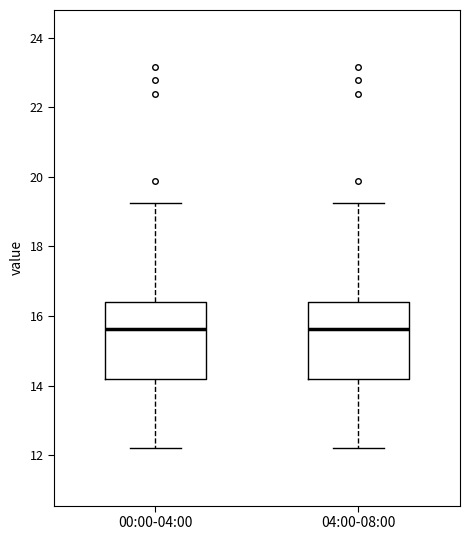

Reading left to right, read every box against the y-axis: the position of its median line, the range the box covers, and the ends of its whiskers. The values are not printed on the chart, so give them approximately, as read against the axis.

00:00-04:00: median 15.6, box 14.2 to 16.4, whiskers 12.2 to 19.2
04:00-08:00: median 15.6, box 14.2 to 16.4, whiskers 12.2 to 19.2